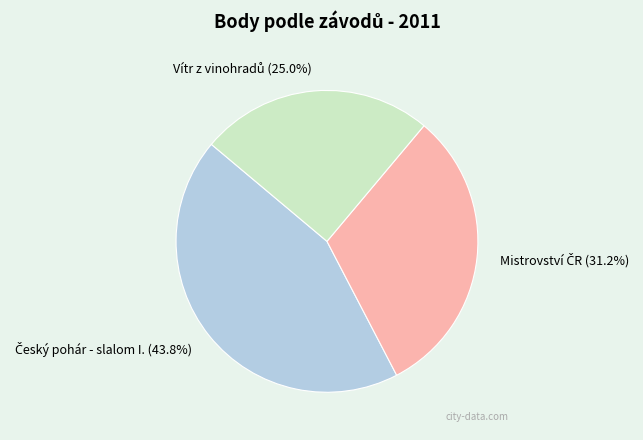

Is there any slice that represents more than half of the pie?

No